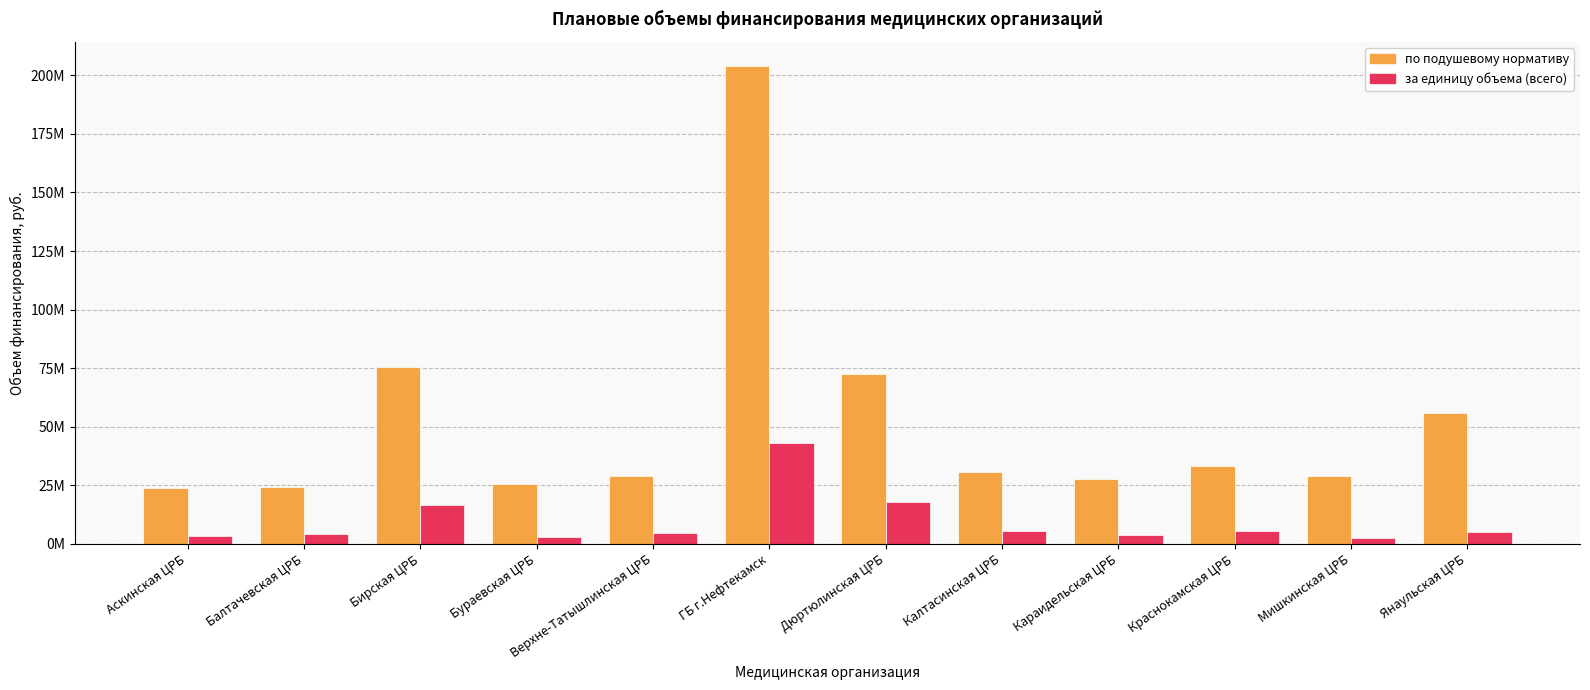

Are the bars grouped side by side (vs. stacked)?

Yes